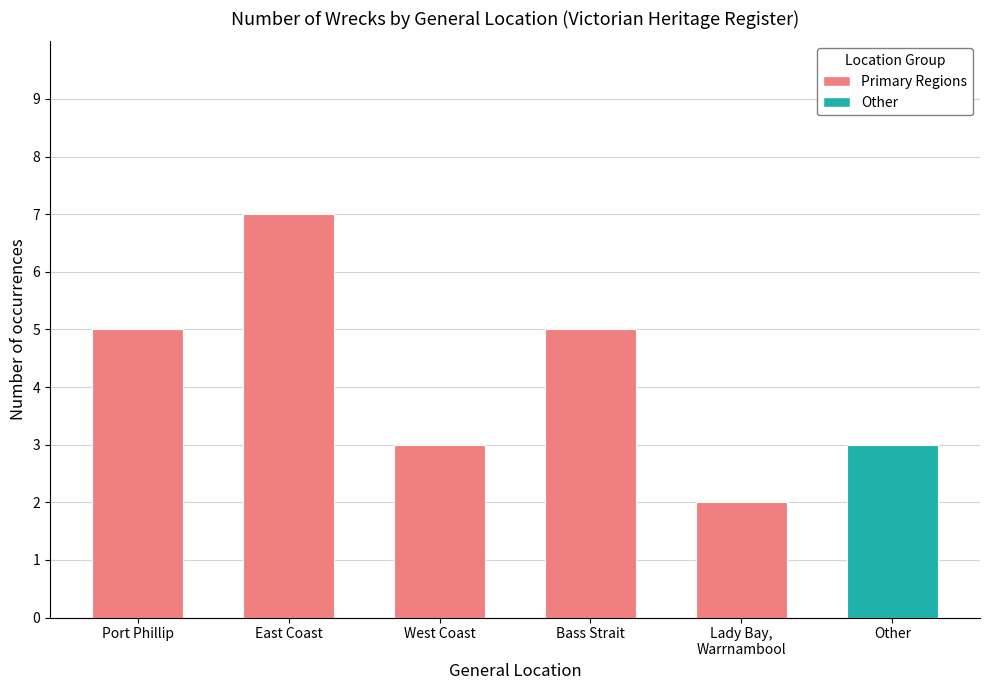

True or false: the data shows 1 at West Coast.

False